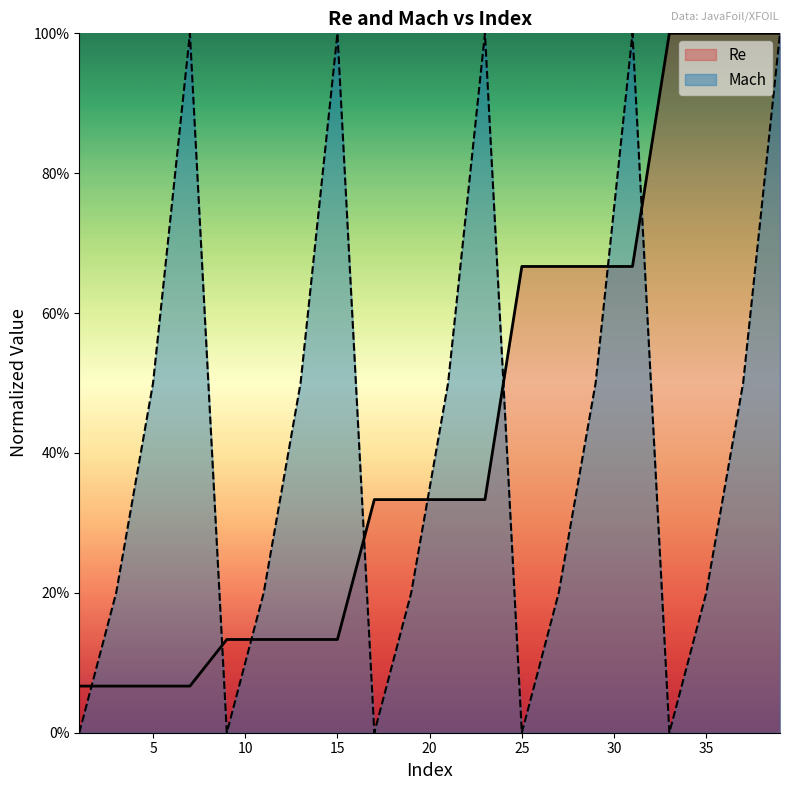

Reading left to right, transcribe all the data shown in this chart.

Re: 1=0.1	3=0.1	5=0.1	7=0.1	9=0.1	11=0.1	13=0.1	15=0.1	17=0.3	19=0.3	21=0.3	23=0.3	25=0.7	27=0.7	29=0.7	31=0.7	33=1.0	35=1.0	37=1.0	39=1.0
Mach: 1=0.0	3=0.2	5=0.5	7=1.0	9=0.0	11=0.2	13=0.5	15=1.0	17=0.0	19=0.2	21=0.5	23=1.0	25=0.0	27=0.2	29=0.5	31=1.0	33=0.0	35=0.2	37=0.5	39=1.0